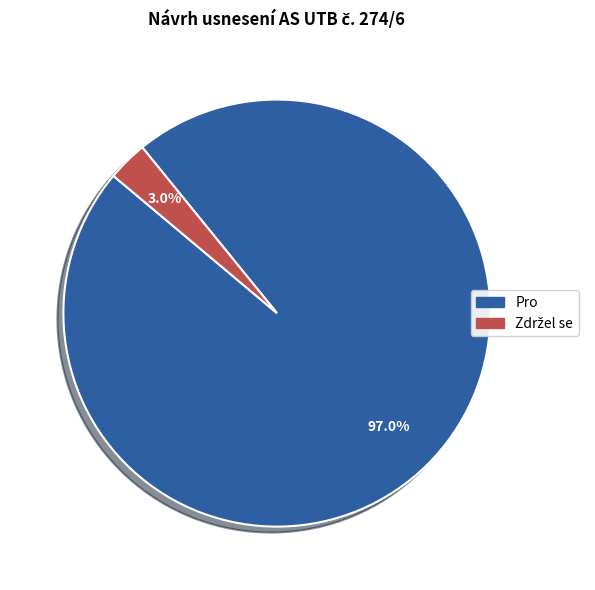

What portion of the pie excludes Pro?

3.0%